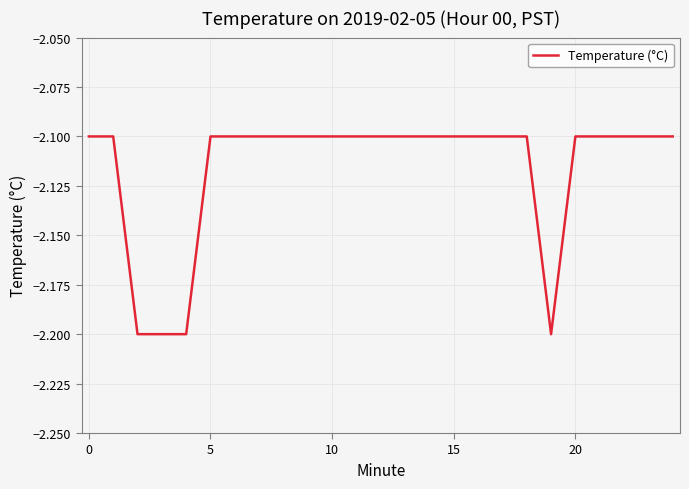

What is the maximum value shown in the chart?

-2.1